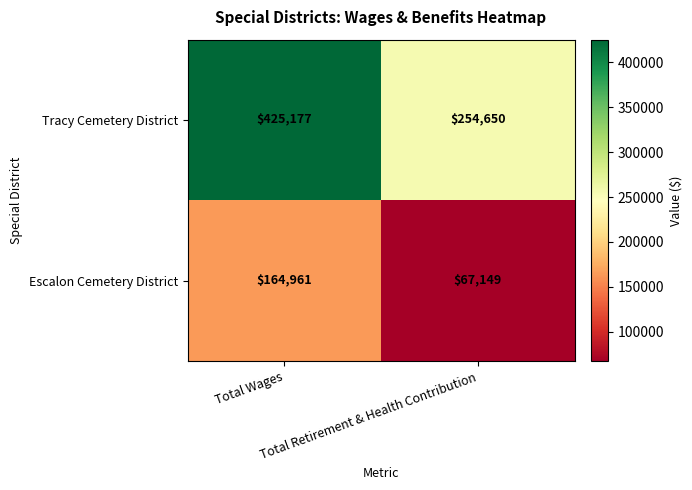

What is the difference between the maximum and minimum values in the Tracy Cemetery District series?

170527